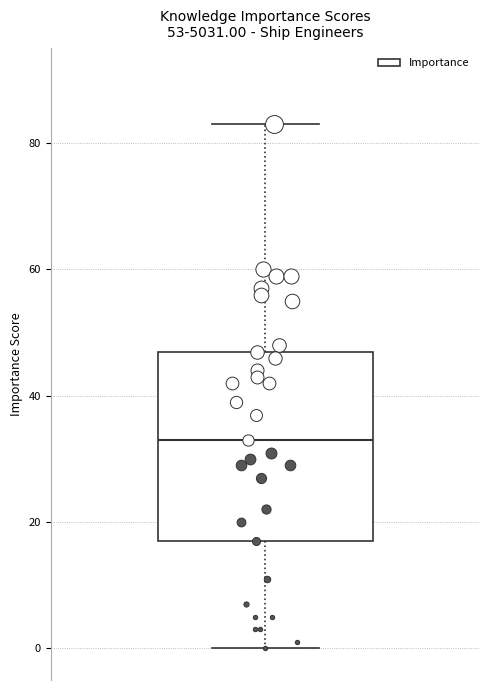

Transcribe this box plot: give where the median line is, the range the box spans, and where the two whiskers end, as read against the y-axis. The values are not printed on the chart, so give them approximately, as read against the axis.

median 34, box 18 to 48, whiskers 0 to 84